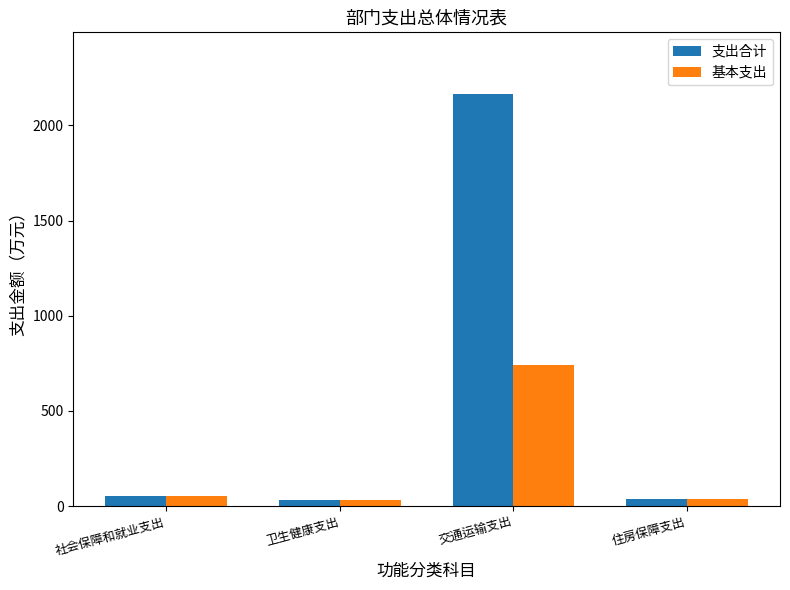

What position from the left is 交通运输支出?

3